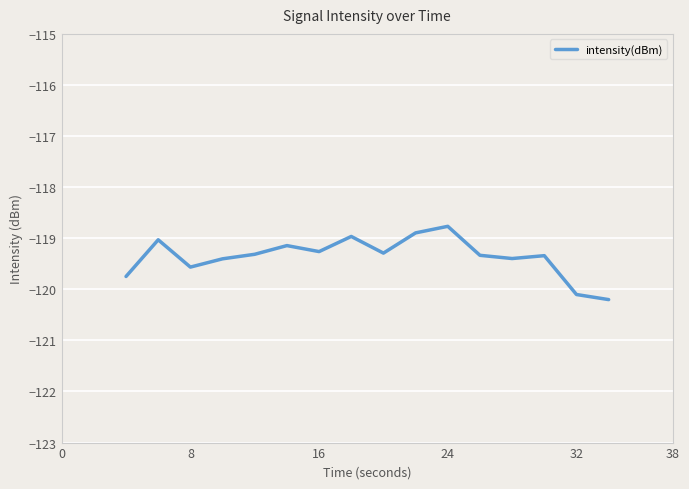

What is the difference between the maximum and minimum values?

1.4